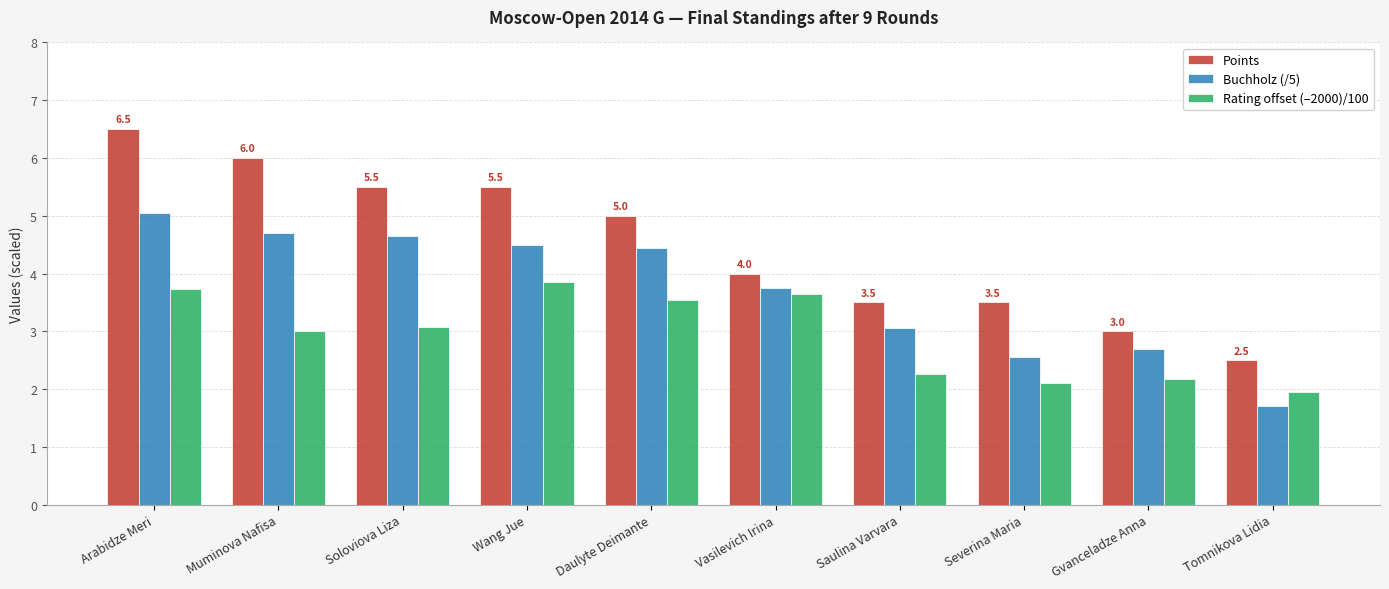

What is the sum of all Points values?

45.0